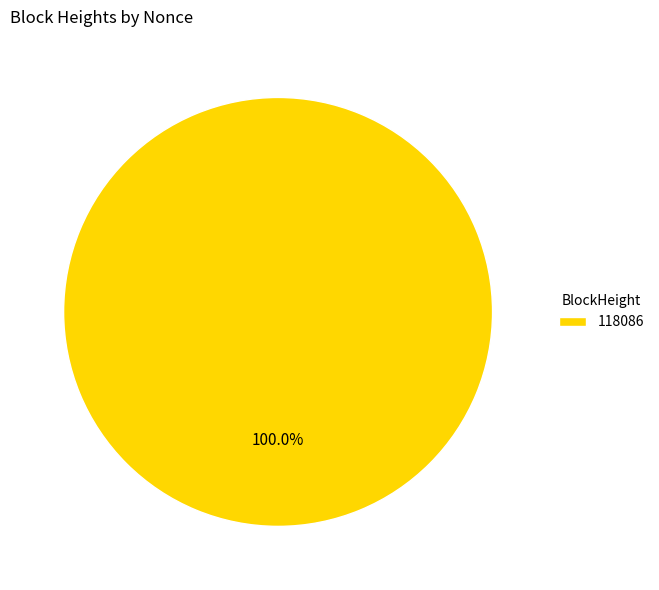

Is there any slice that represents more than half of the pie?

Yes